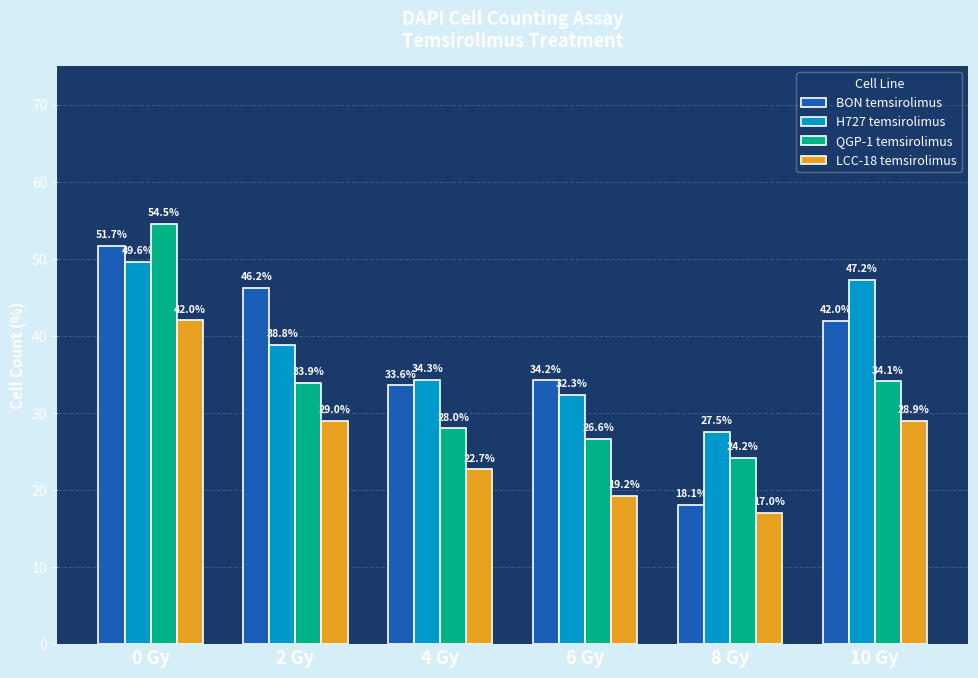

List the series in order of their peak value, highest first.

QGP-1 temsirolimus, BON temsirolimus, H727 temsirolimus, LCC-18 temsirolimus